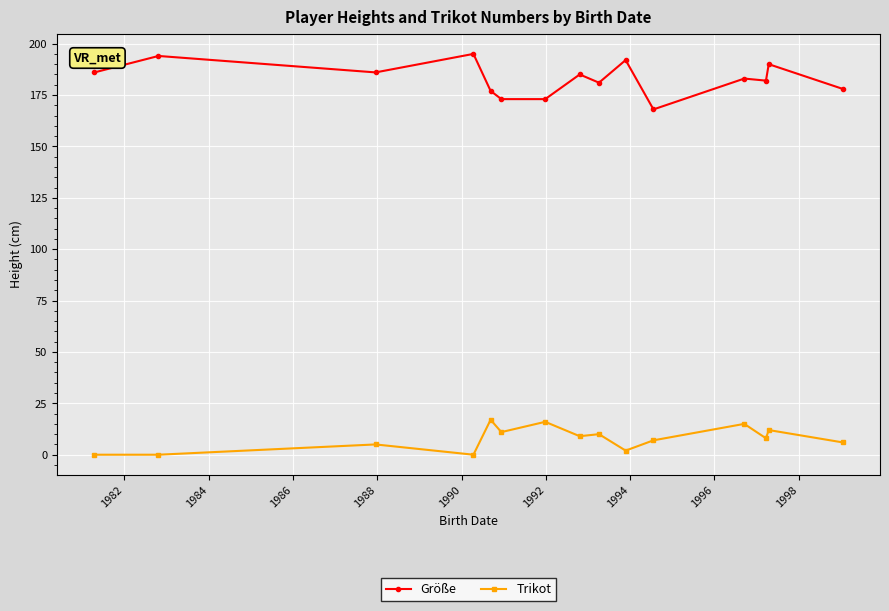

True or false: Trikot and Größe intersect in this chart.

False